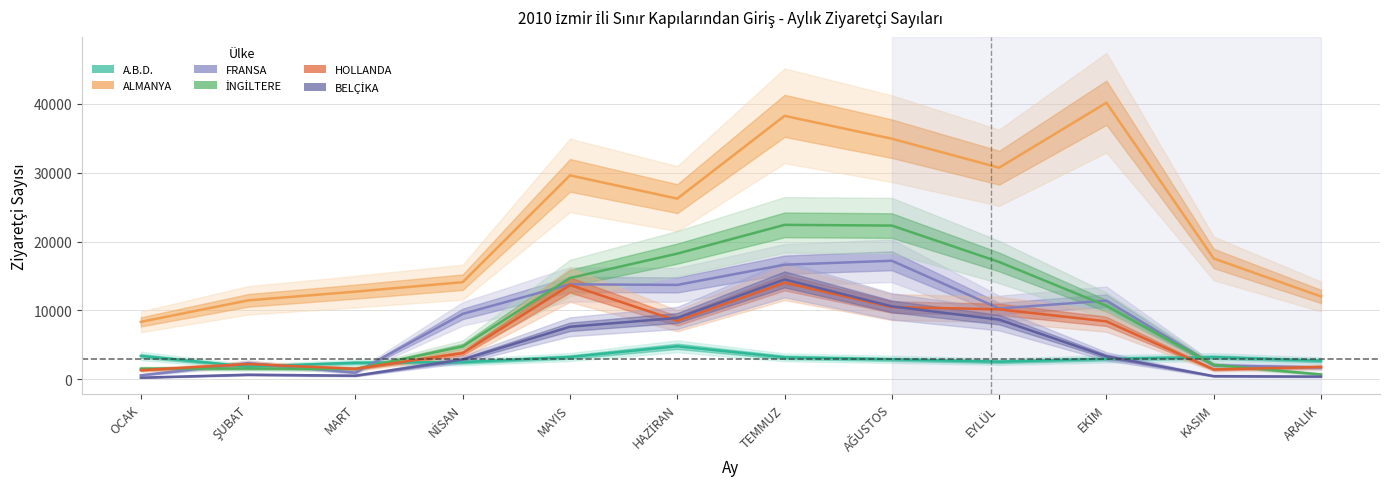

Which category has the highest value across all series?

EKİM